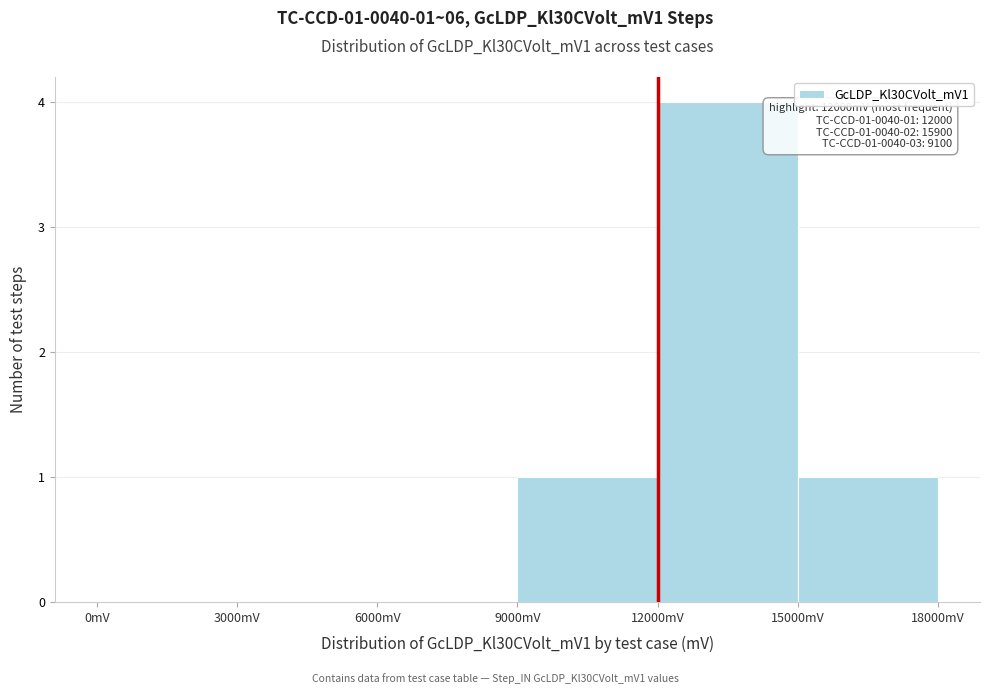

Which range on the x-axis has the tallest bar?

12000 to 15000